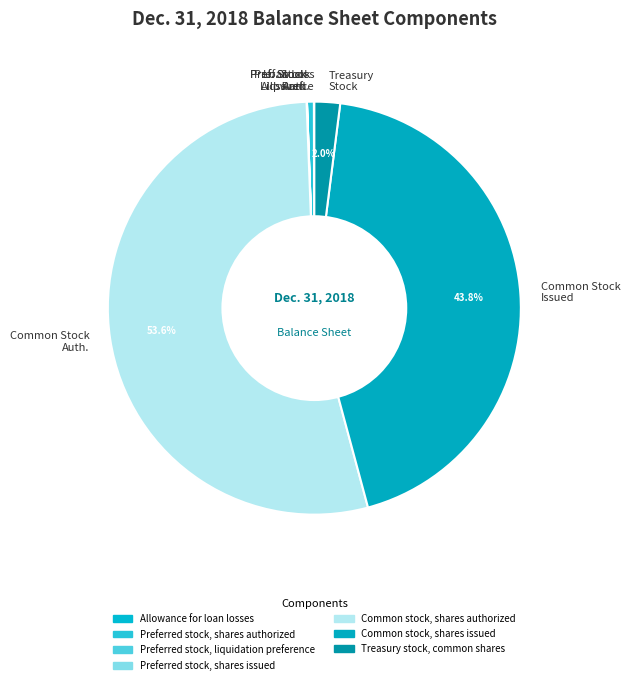

Which has a higher value, Pref. Stock Auth. or Common Stock Auth.?

Common Stock Auth.